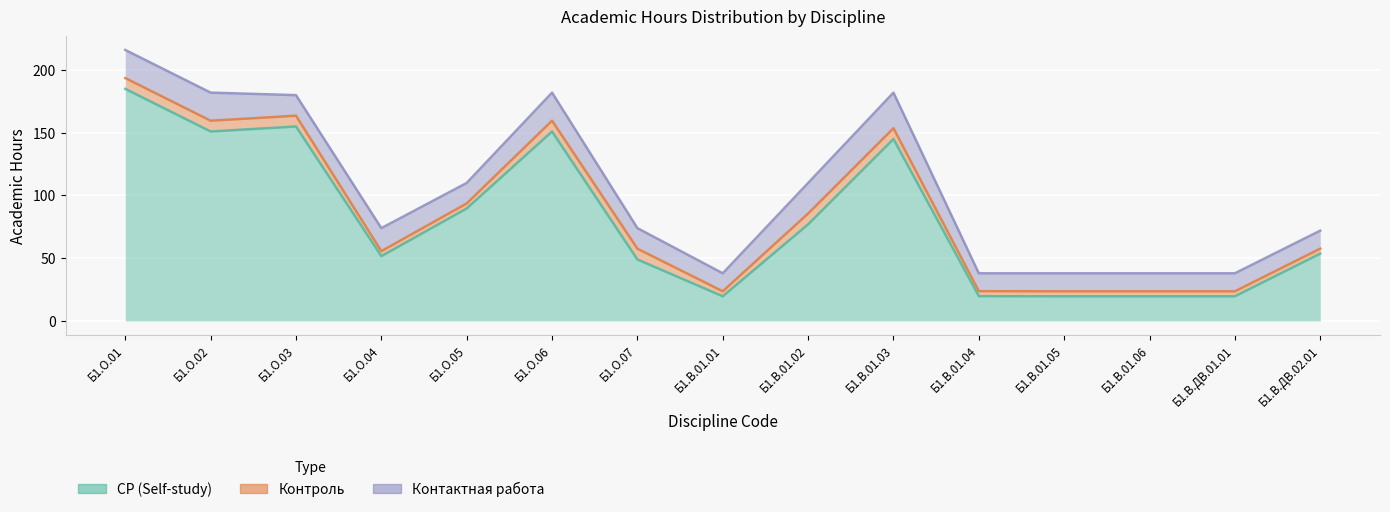

What are all the series names shown in the legend?

СР (Self-study), Контроль, Контактная работа